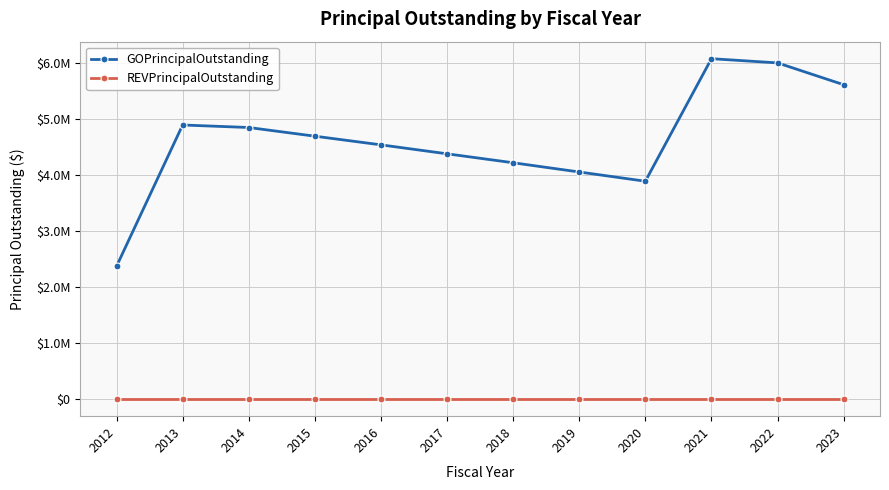

Reading left to right, what are all the values shown in this chart?

GOPrincipalOutstanding: 2375000	4900000	4855000	4700000	4545000	4385000	4225000	4060000	3895000	6085000	6010000	5620000
REVPrincipalOutstanding: 0	0	0	0	0	0	0	0	0	0	0	0